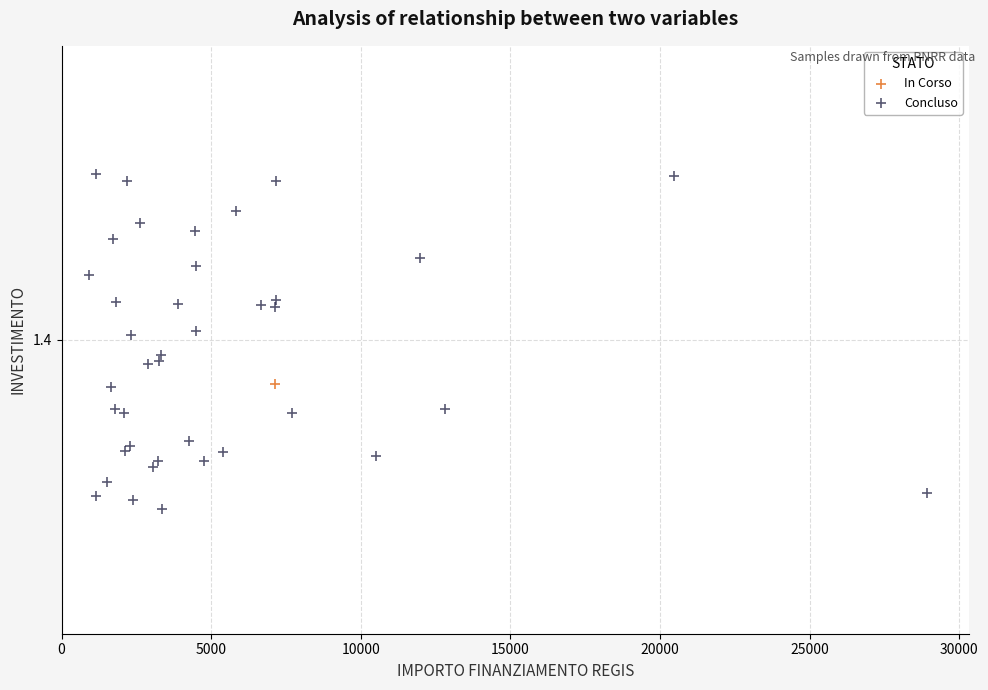

What are all the series names shown in the legend?

In Corso, Concluso